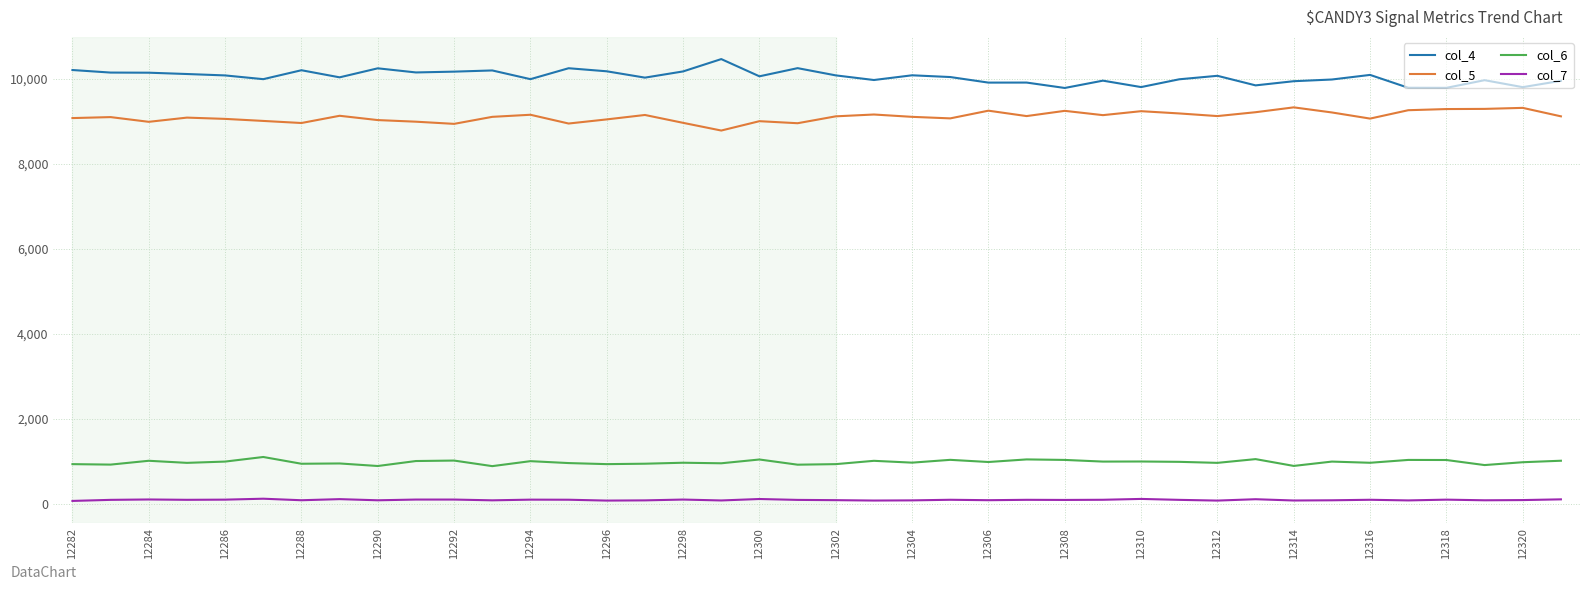

Which series has the largest total across all categories?

col_4